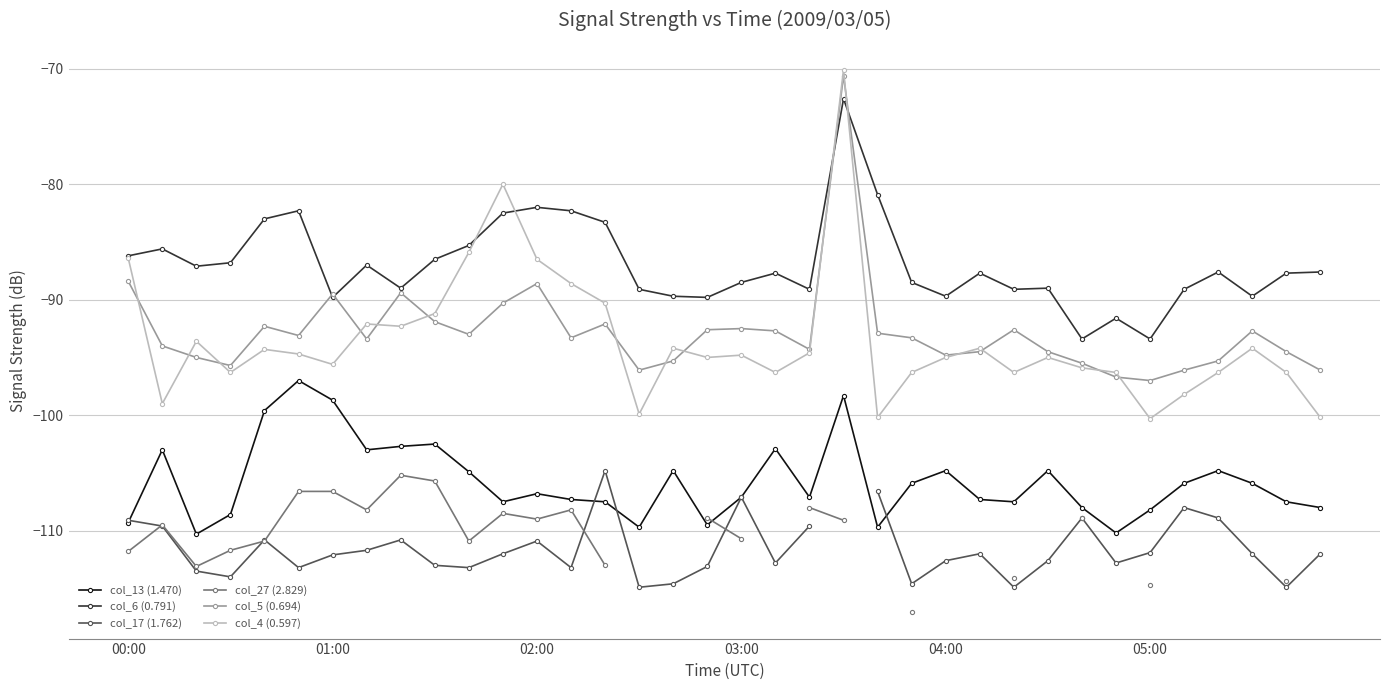

True or false: col_13 (1.470) has more than 0 points higher than both neighbors.

True